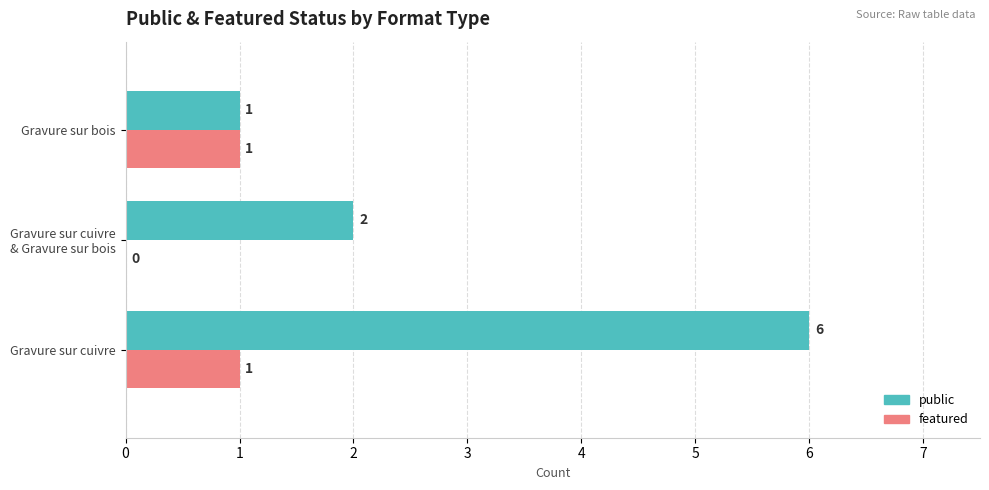

Is it true that featured equals 1 at Gravure sur cuivre?

True